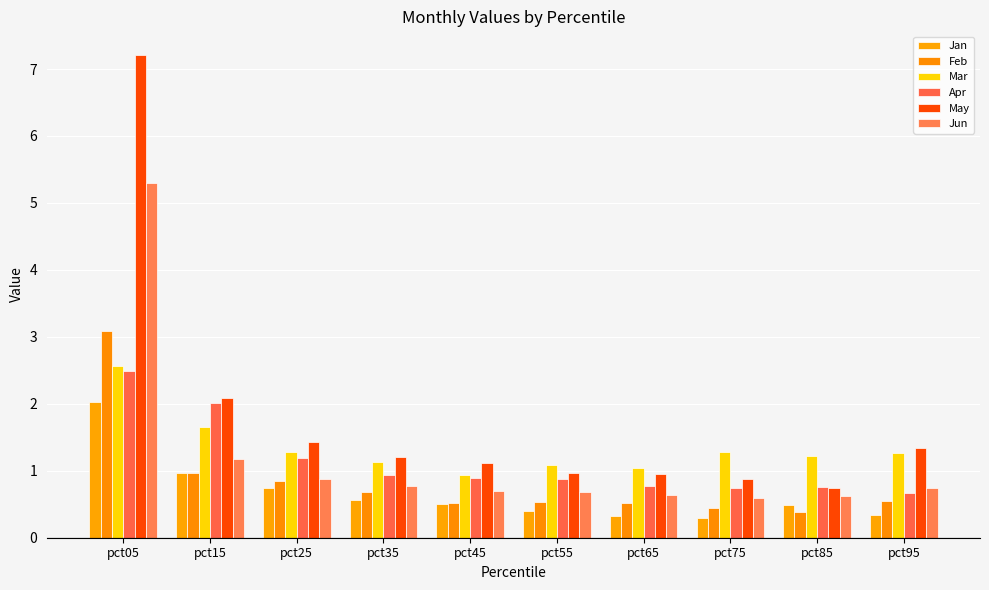

What is the total value across all series at pct95?

4.9